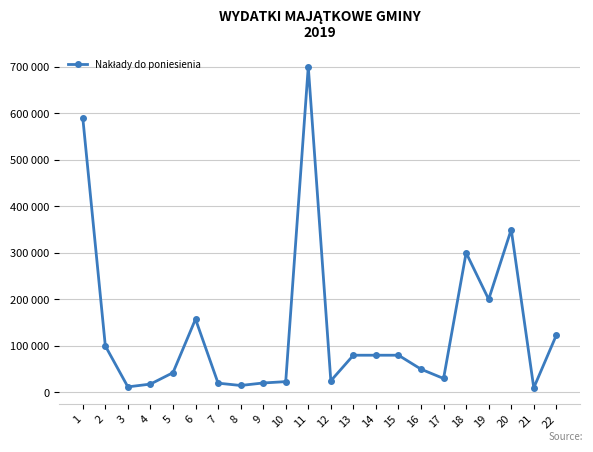

The chart shows a value of 90805 at 6. True or false?

False